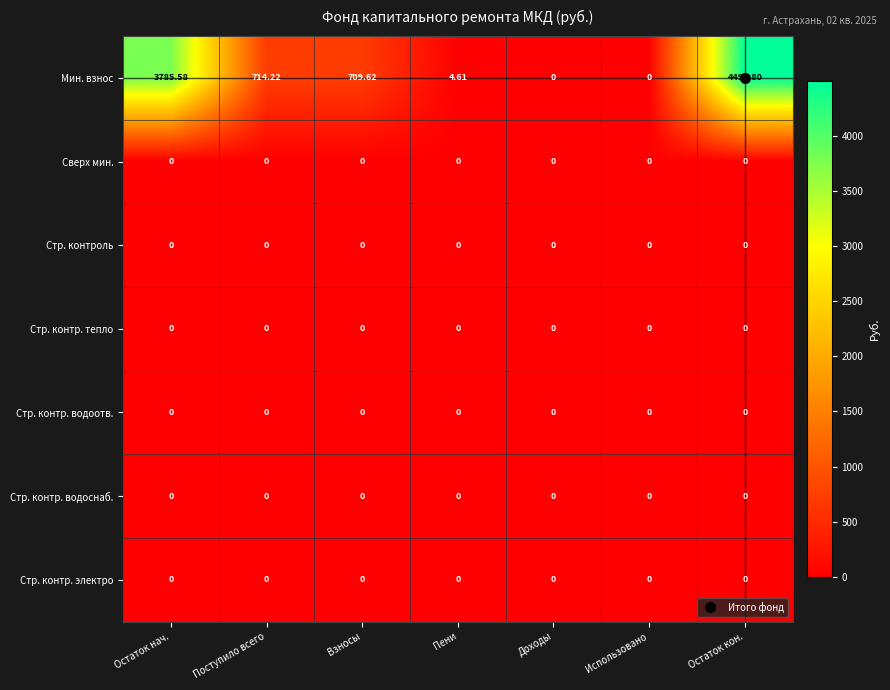

Between Пени and Остаток кон., which series saw the biggest shift?

Мин. взнос